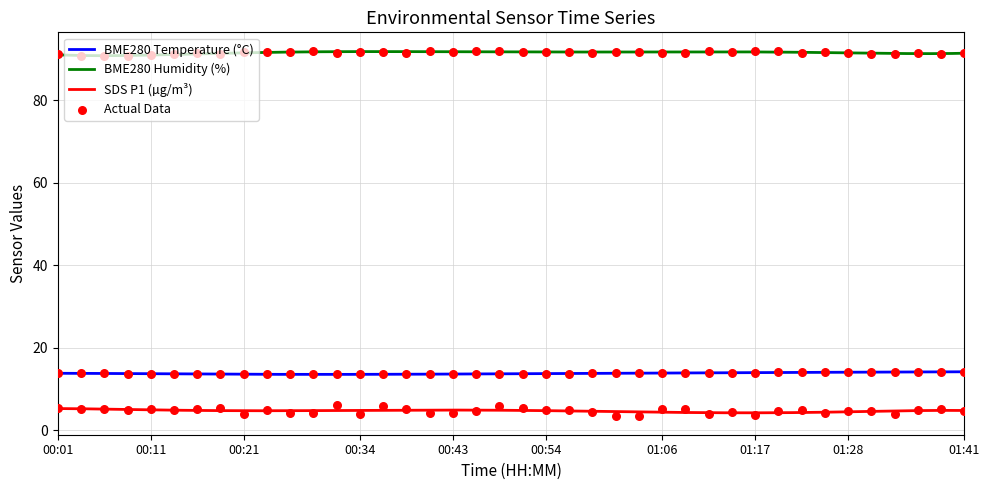

What is the lowest value of the SDS P1 (µg/m³) series?

4.2